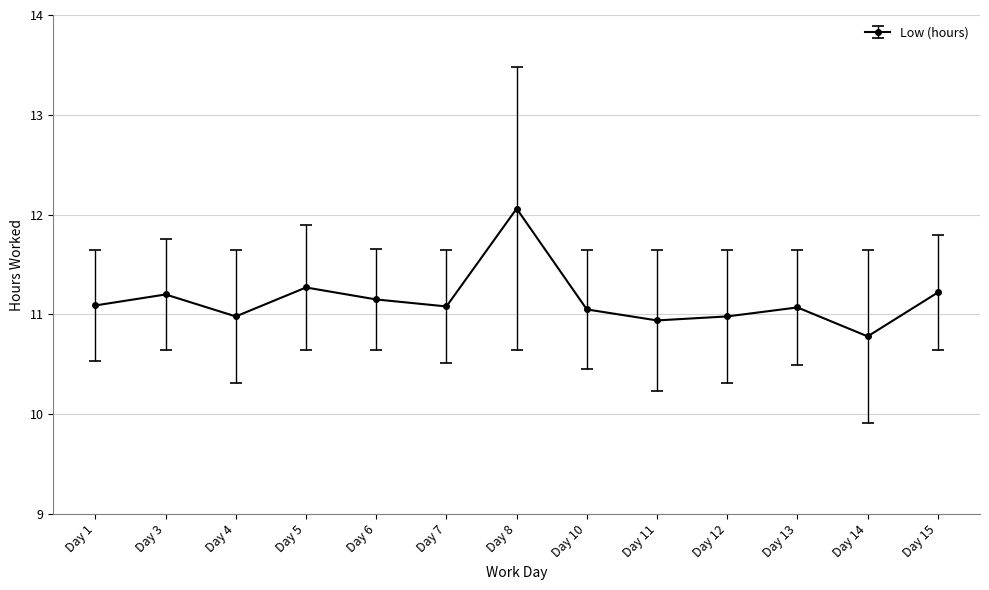

Between Day 10 and Day 5, which is larger?

Day 5